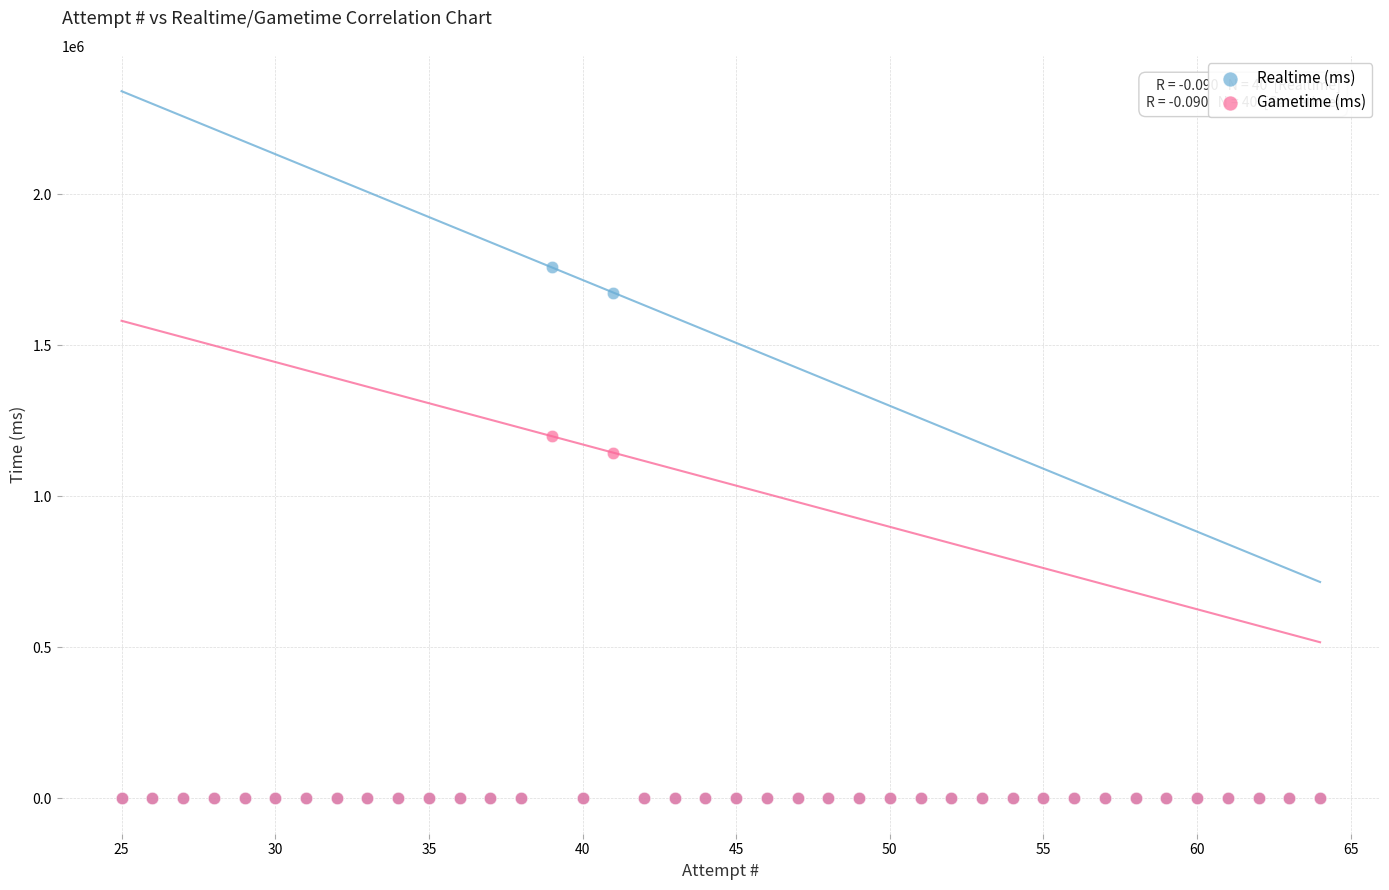

Across all series, what Y value is closest to 879305?

1144950